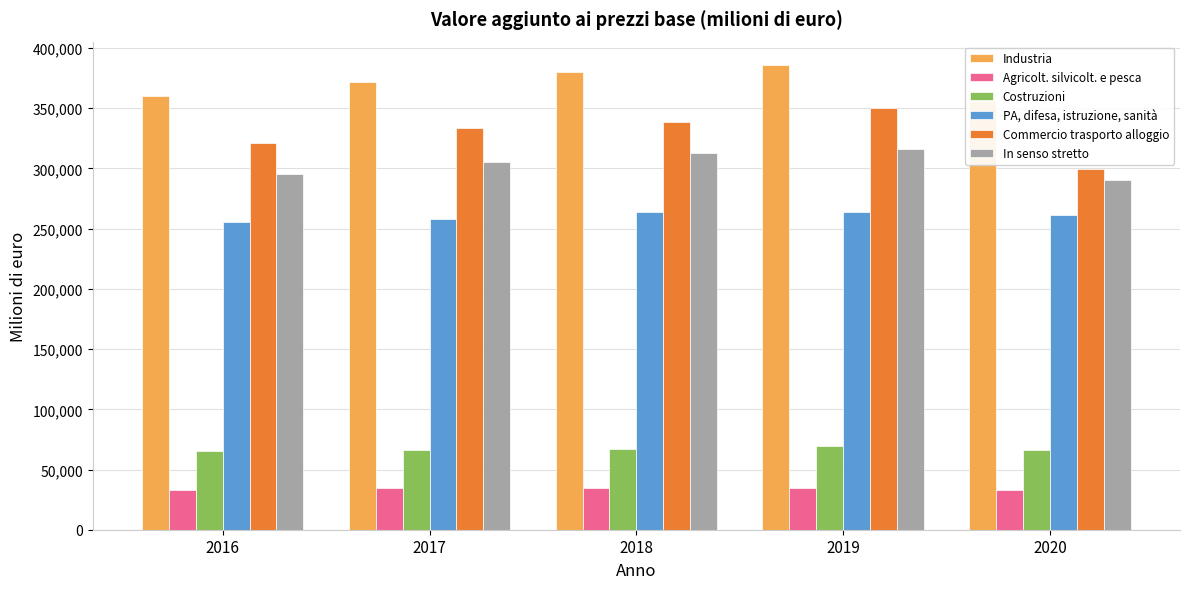

What is the difference between the maximum and minimum values in the Costruzioni series?

4241